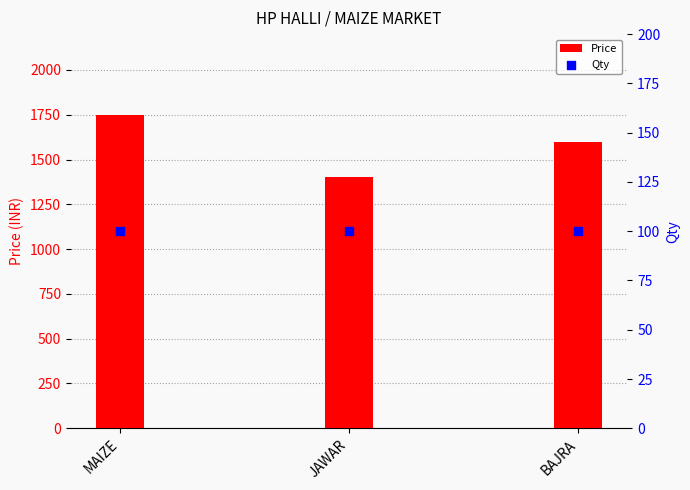

Which series has the largest total across all categories?

Price